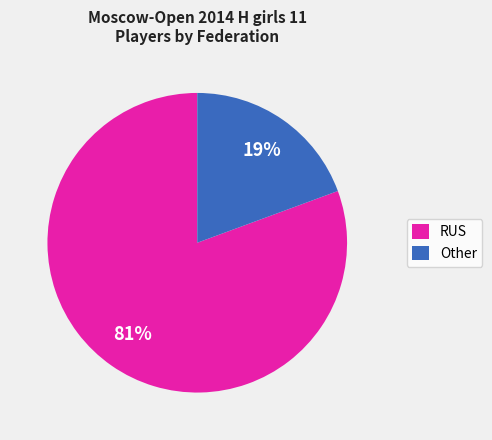

Rank the categories by value from lowest to highest.

Other, RUS